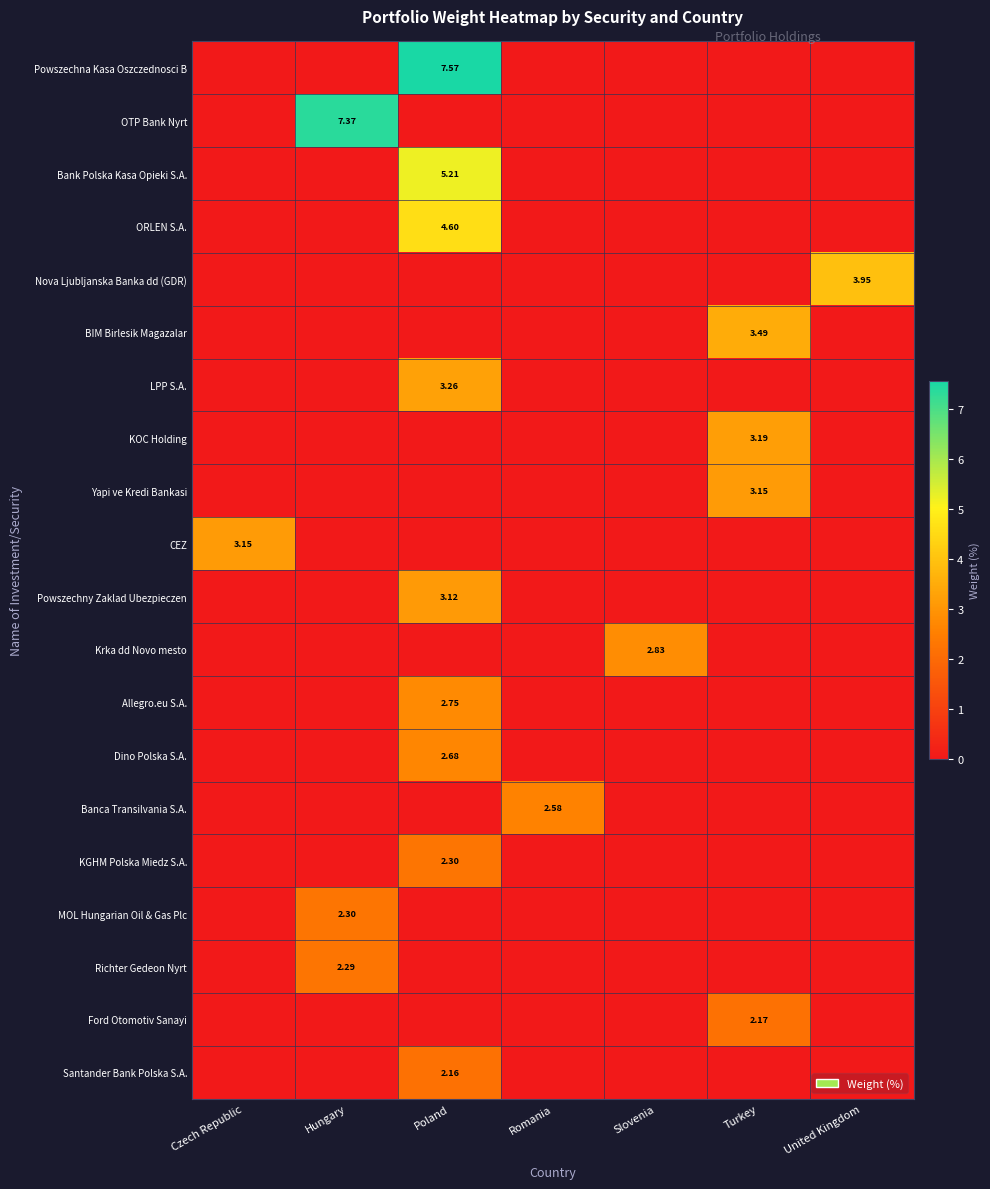

How many series are shown in this chart?

20